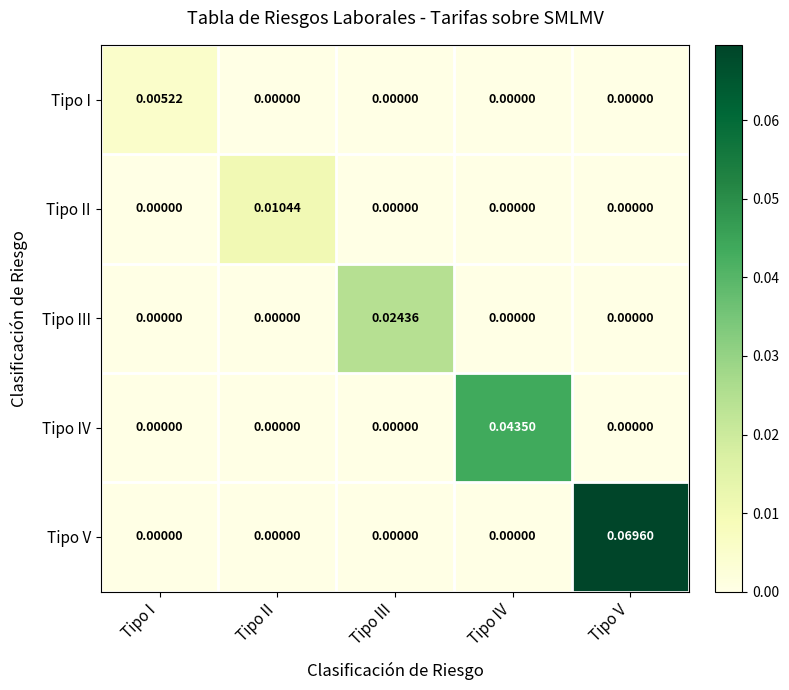

Which series has the widest spread of values?

Tipo V